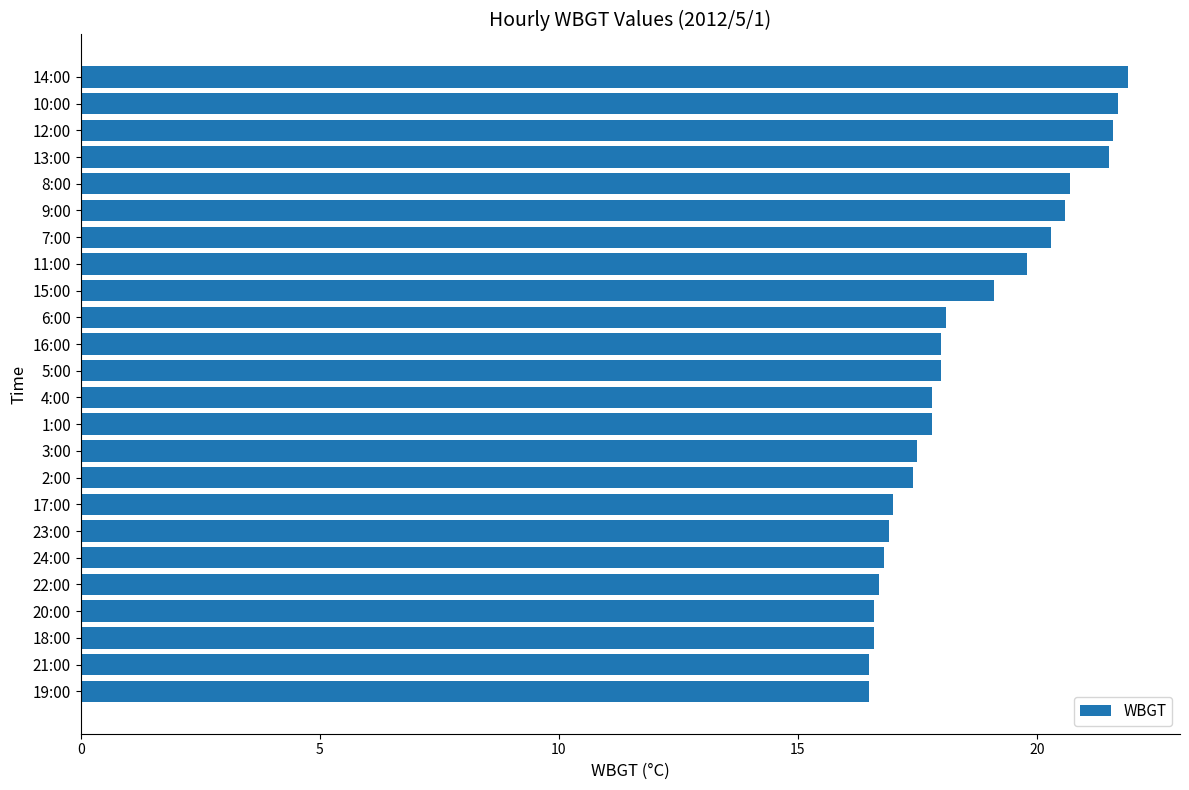

What is the minimum value shown in the chart?

16.5